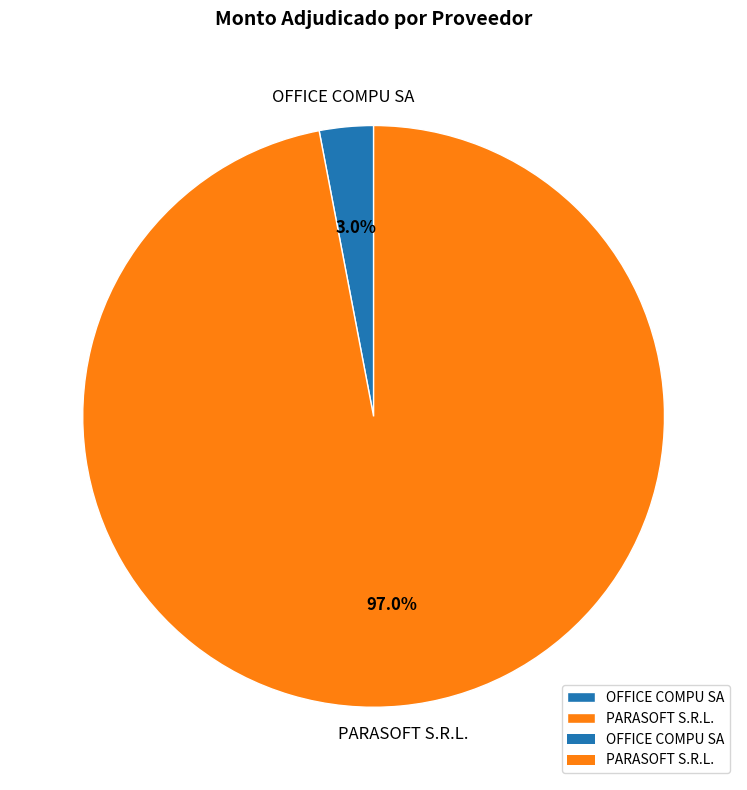

Rank the categories by value from lowest to highest.

OFFICE COMPU SA, PARASOFT S.R.L.